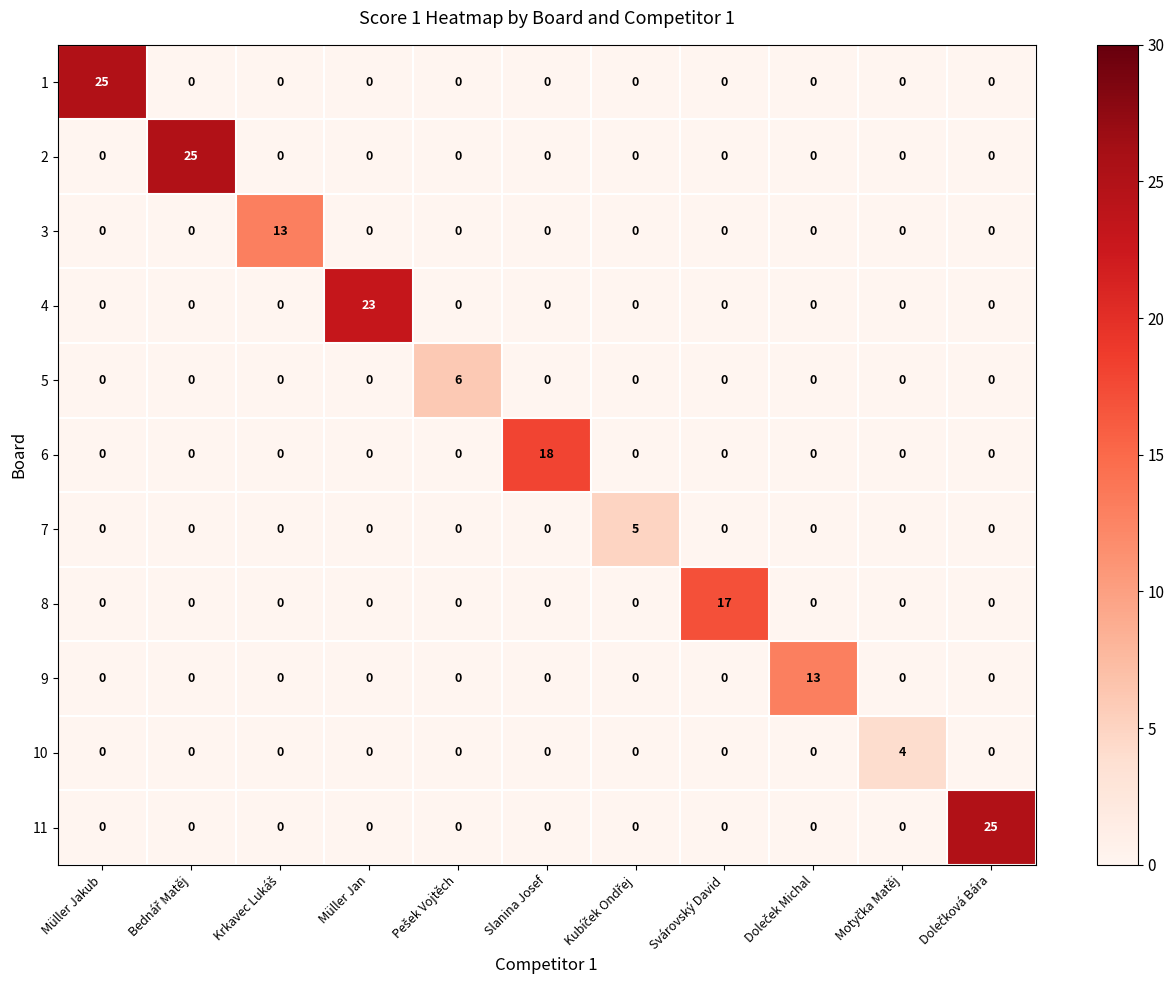

What is the difference between the maximum and minimum values in the 4 series?

23